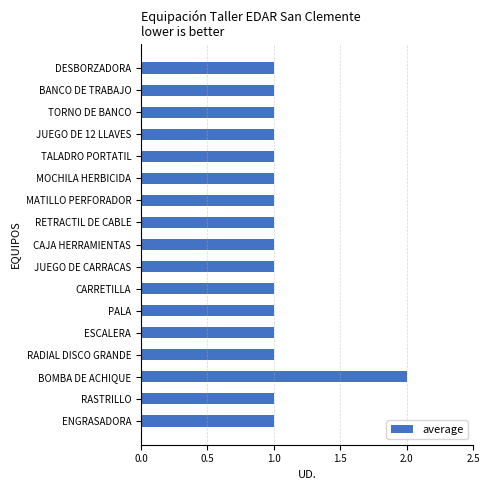

What position from the top is BOMBA DE ACHIQUE?

15